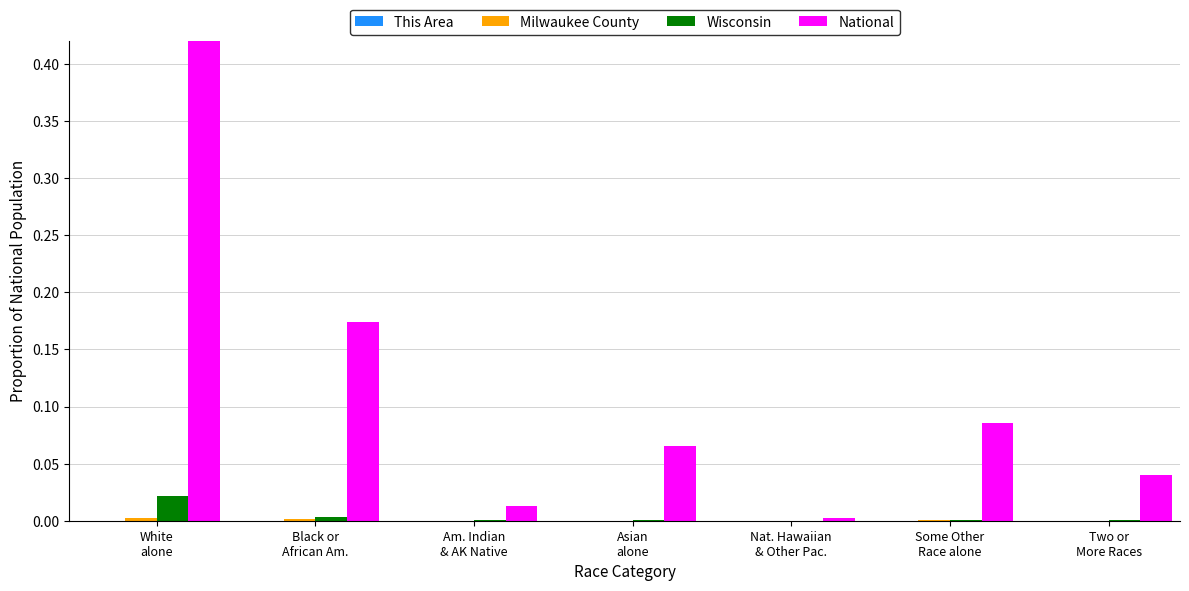

Which category has the highest value across all series?

White
alone